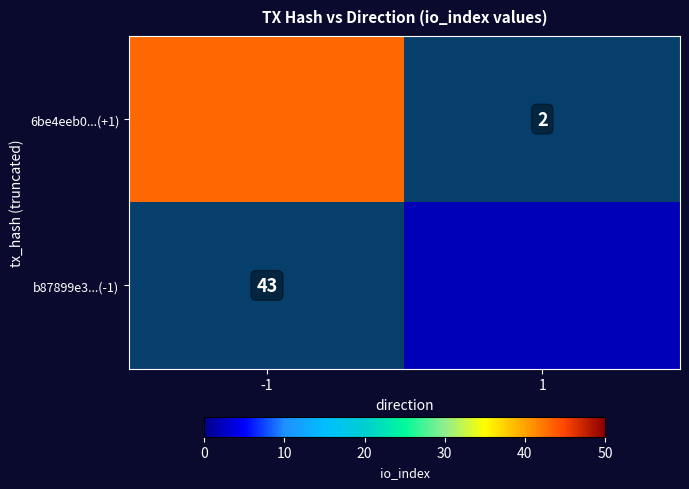

At how many categories does at least one series exceed 29?

1